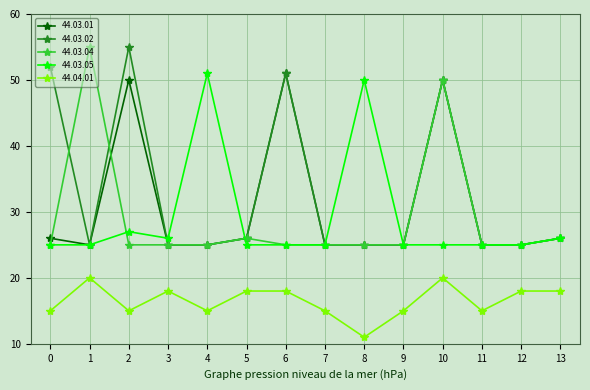

Reading left to right, extract all data points from this chart.

44.03.01: 26	25	50	25	25	26	51	25	25	25	50	25	25	26
44.03.02: 52	25	55	25	25	26	51	25	25	25	50	25	25	26
44.03.04: 25	55	25	25	25	26	25	25	25	25	50	25	25	26
44.03.05: 25	25	27	26	51	25	25	25	50	25	25	25	25	26
44.04.01: 15	20	15	18	15	18	18	15	11	15	20	15	18	18